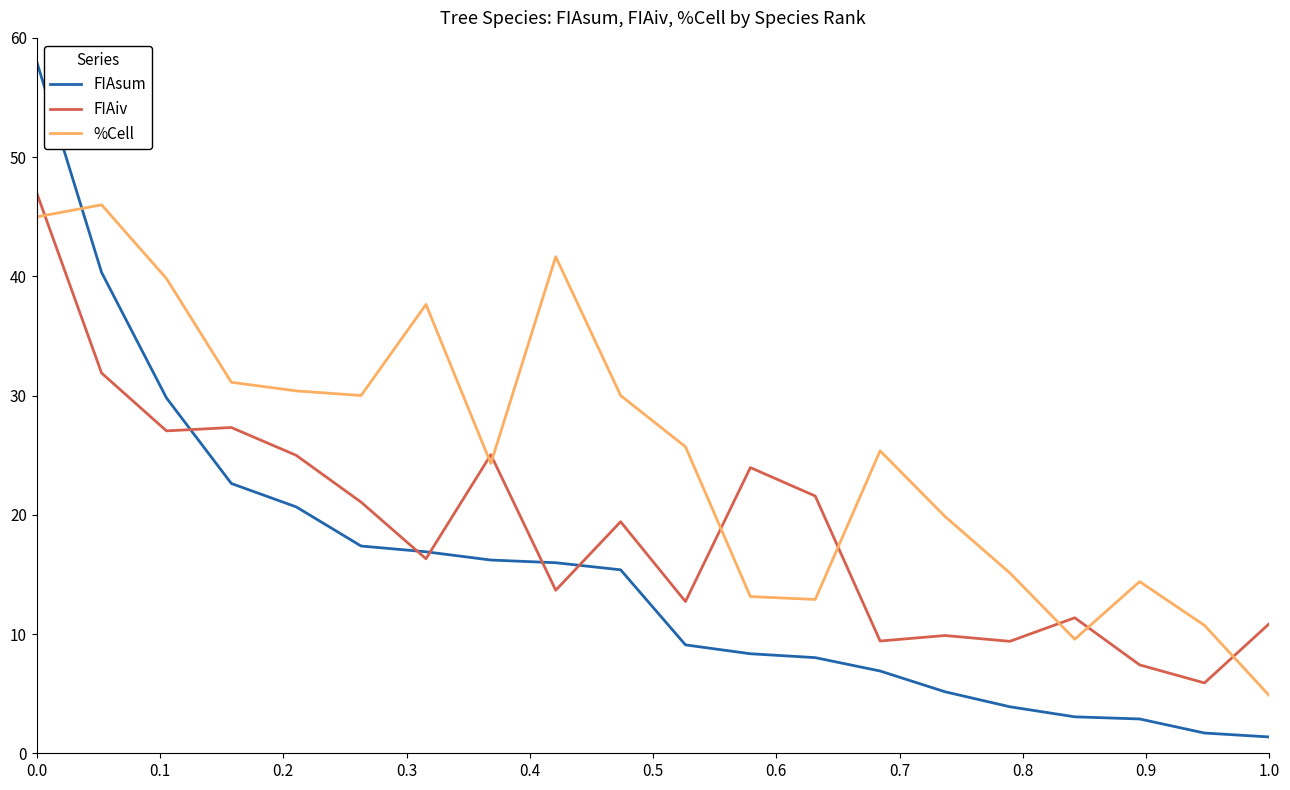

Rank the series by their average value, from lowest to highest.

FIAsum, FIAiv, %Cell